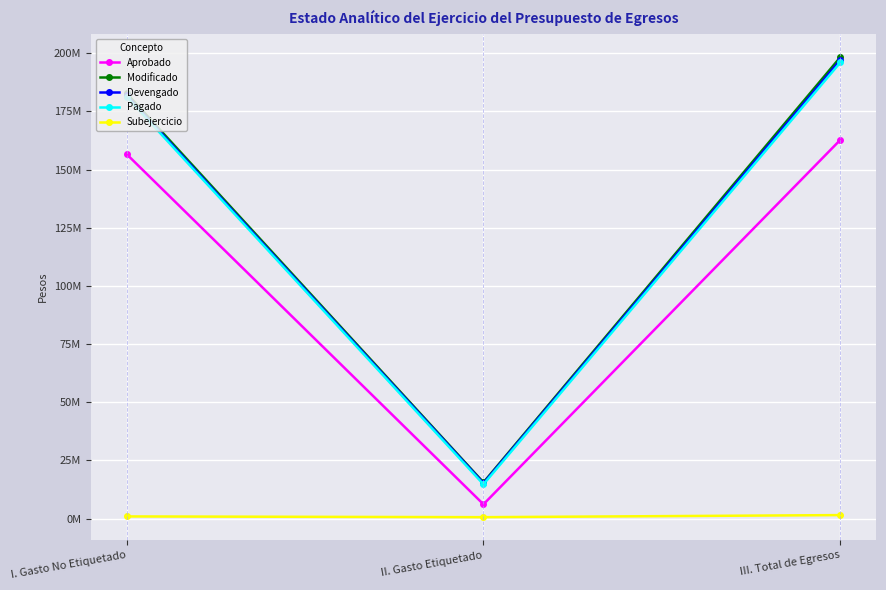

List the series in order of their peak value, lowest first.

Subejercicio, Aprobado, Pagado, Devengado, Modificado